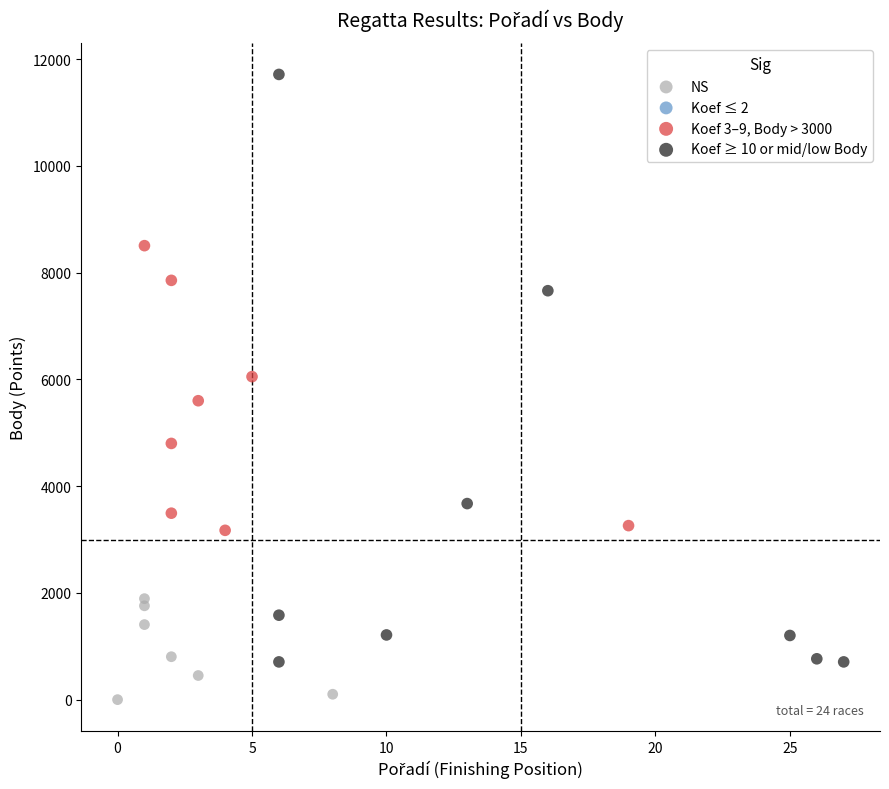

Which series contains the lowest Y value?

NS